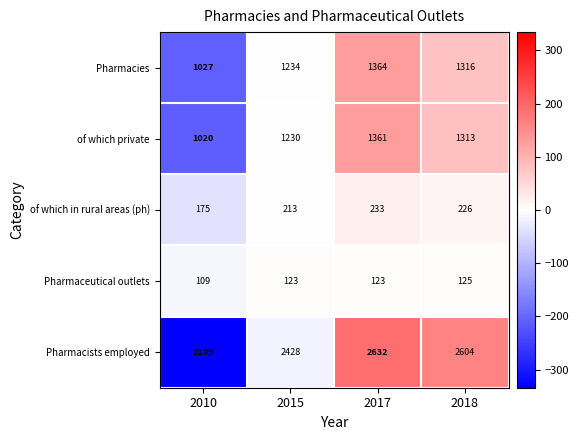

What is the sum of the Pharmacists employed values at 2018 and 2017?

5236